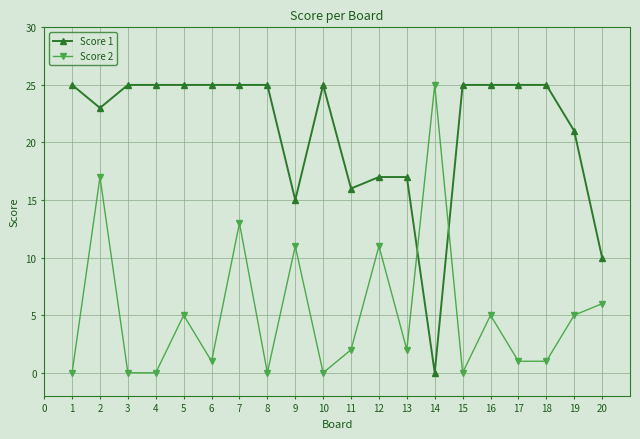

Reading left to right, transcribe all the data shown in this chart.

Score 1: 25	23	25	25	25	25	25	25	15	25	16	17	17	0	25	25	25	25	21	10
Score 2: 0	17	0	0	5	1	13	0	11	0	2	11	2	25	0	5	1	1	5	6